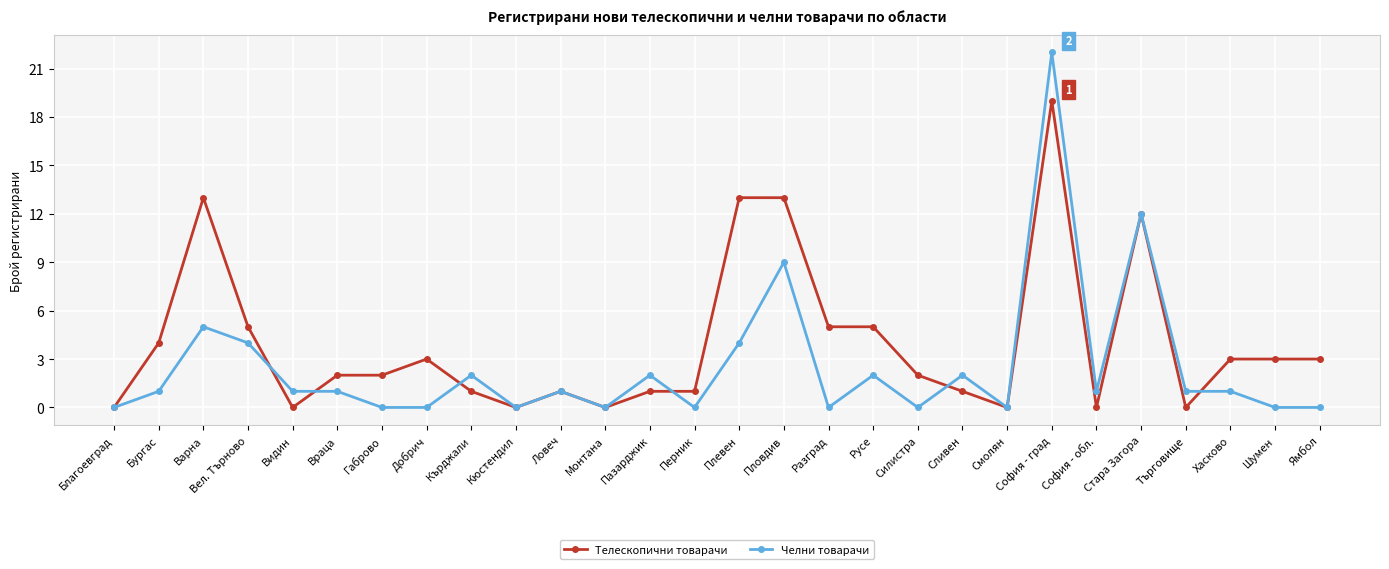

What is the label of the 16th point from the left?

Пловдив